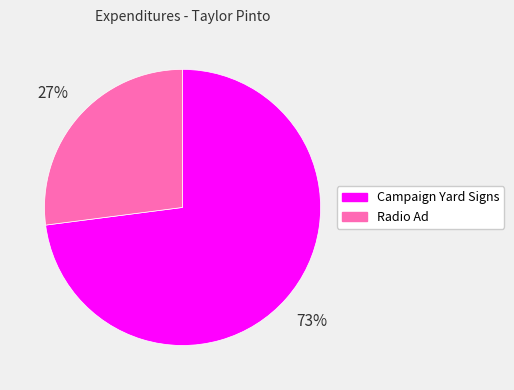

To the nearest percent, what is the difference between the largest and smallest slice percentages?

46%